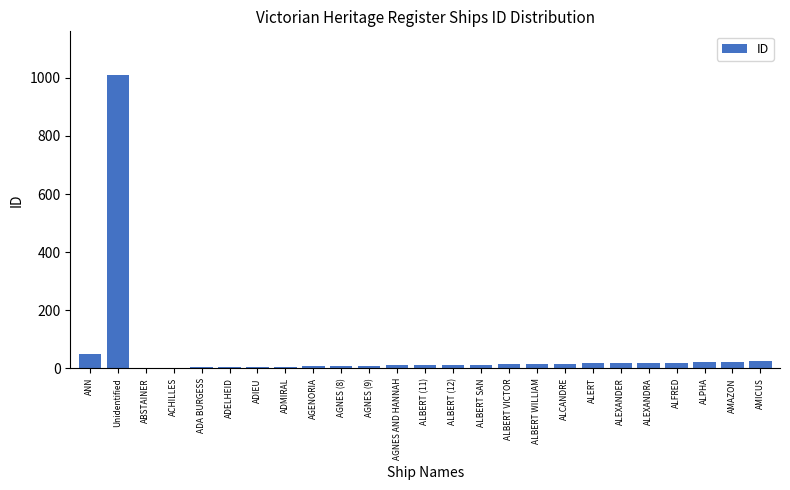

What is the sum of all values?

1339